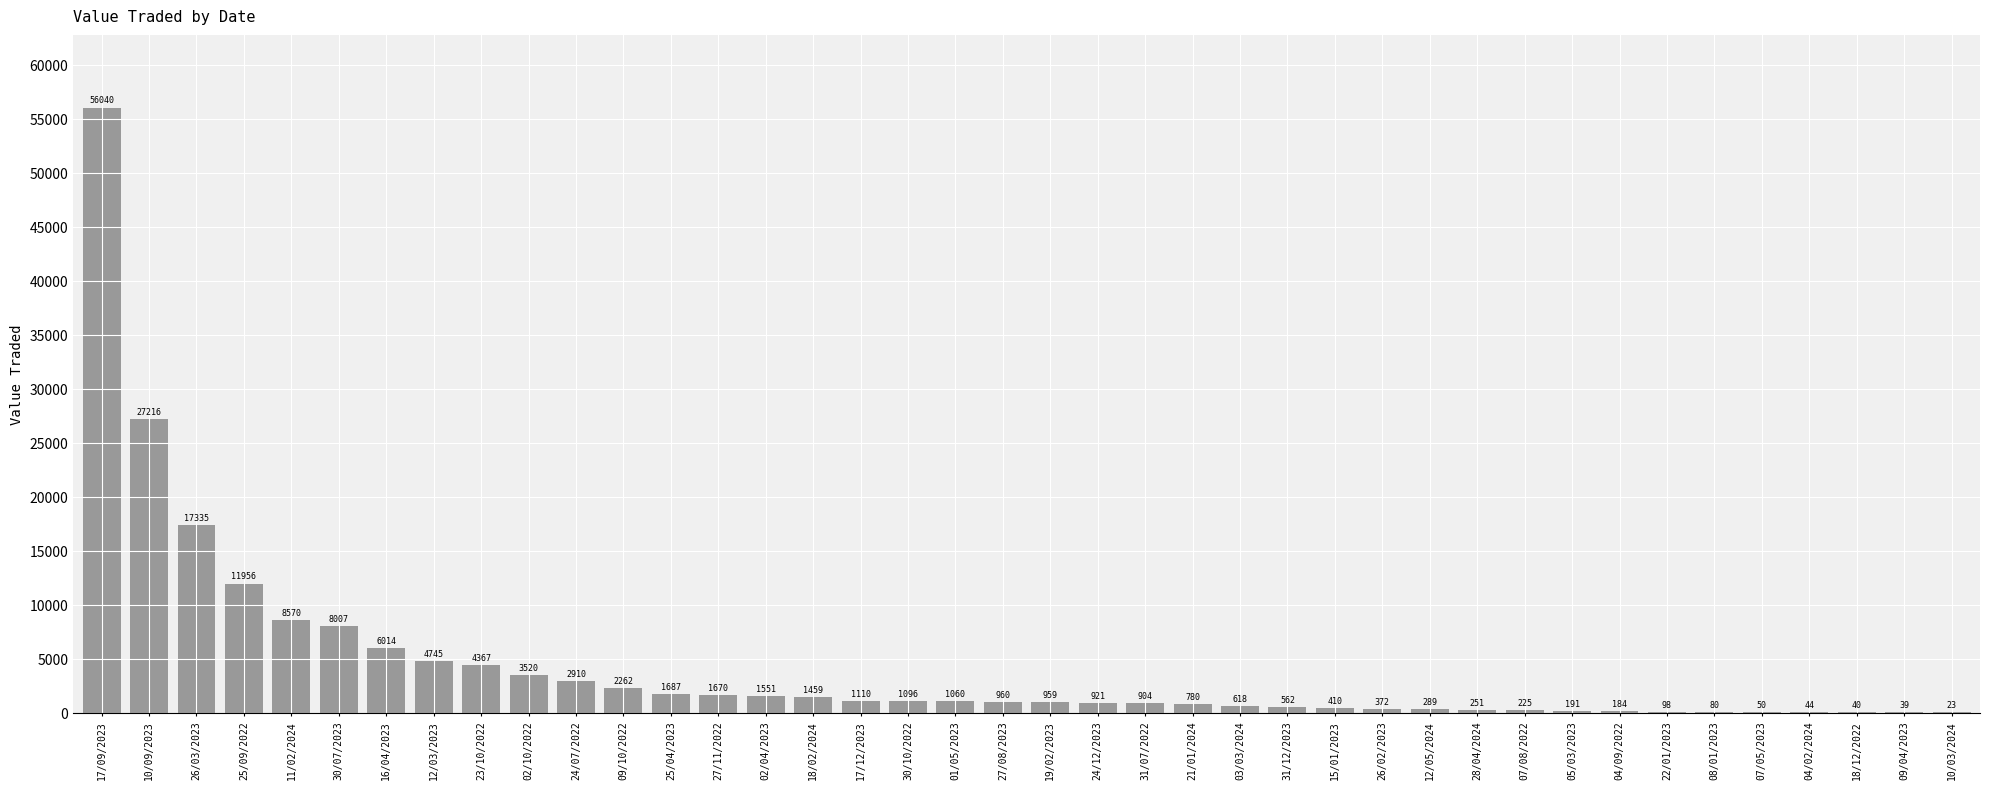

What is the maximum value shown in the chart?

56040